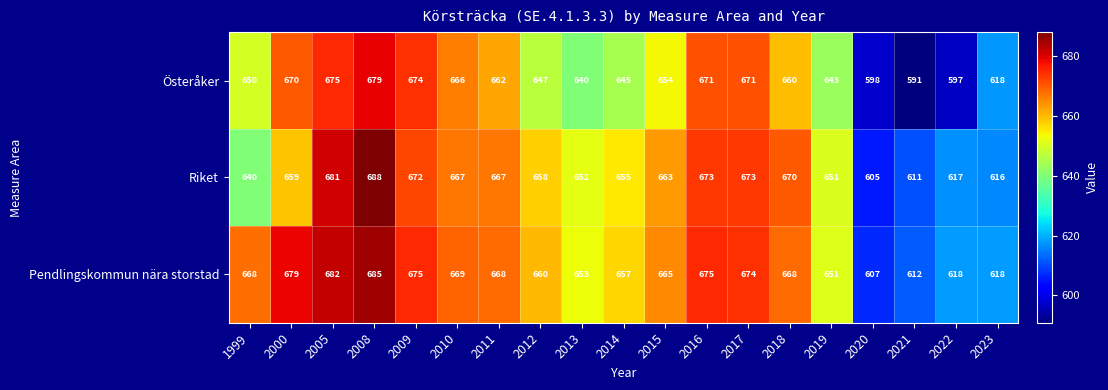

Rank the series by their maximum value, from highest to lowest.

Riket, Pendlingskommun nära storstad, Österåker